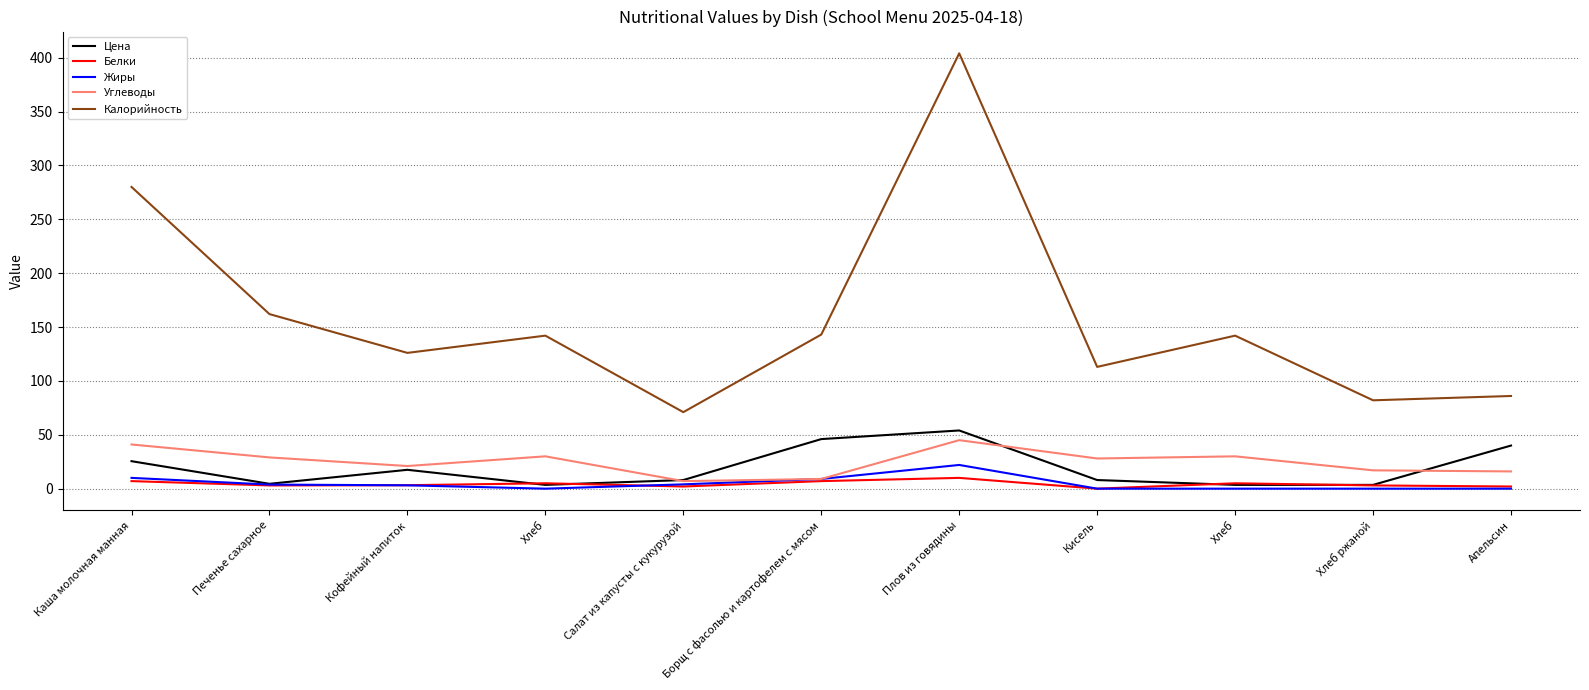

What are all the series names shown in the legend?

Цена, Белки, Жиры, Углеводы, Калорийность